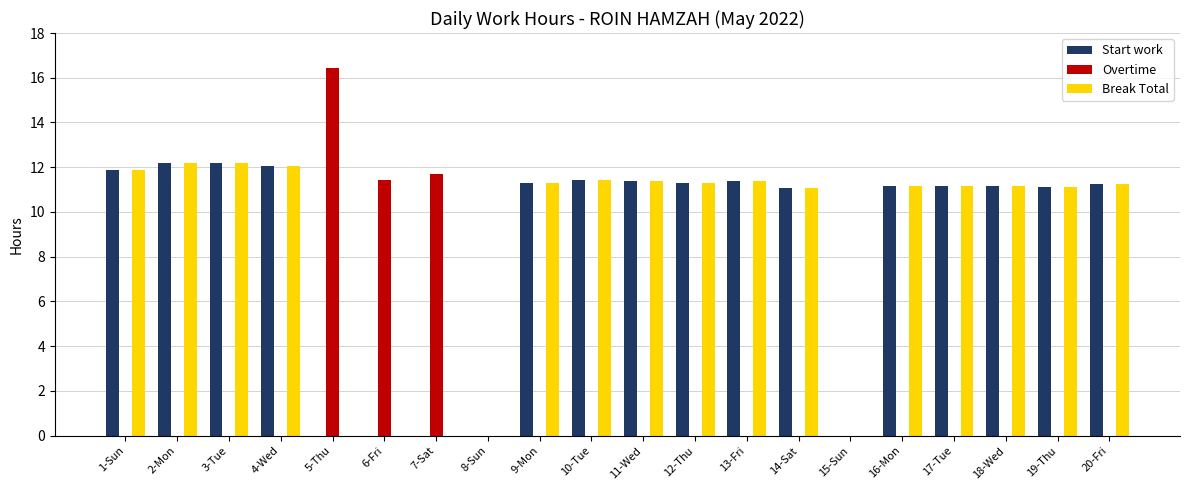

How many groups of bars are there?

20